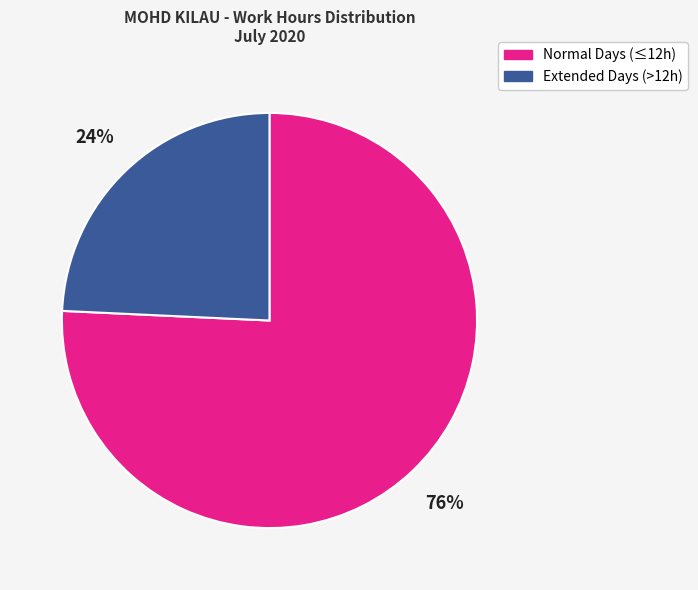

Does any single category account for the majority?

Yes